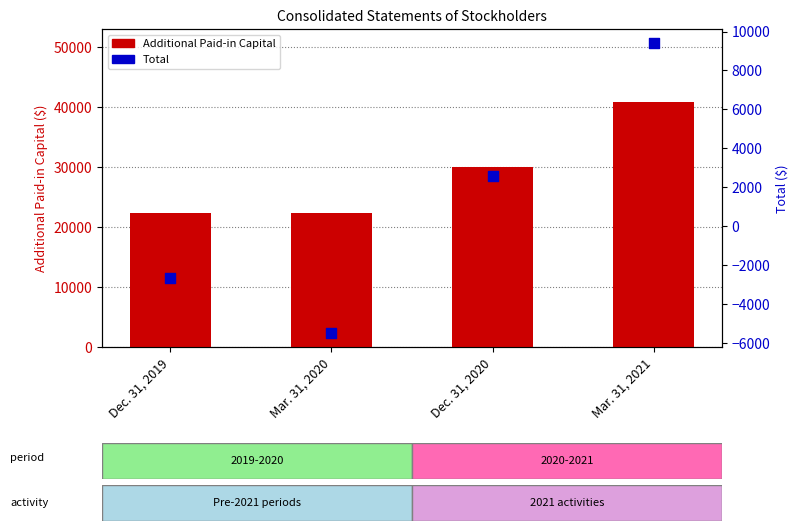

Which series has the largest Y range (max minus min)?

Additional Paid-in Capital